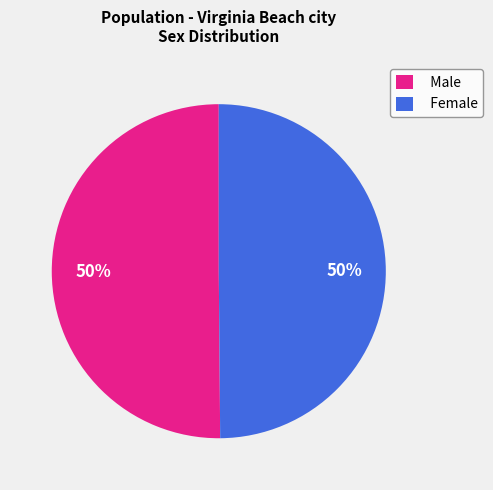

True or false: Female accounts for 64% of the total.

False